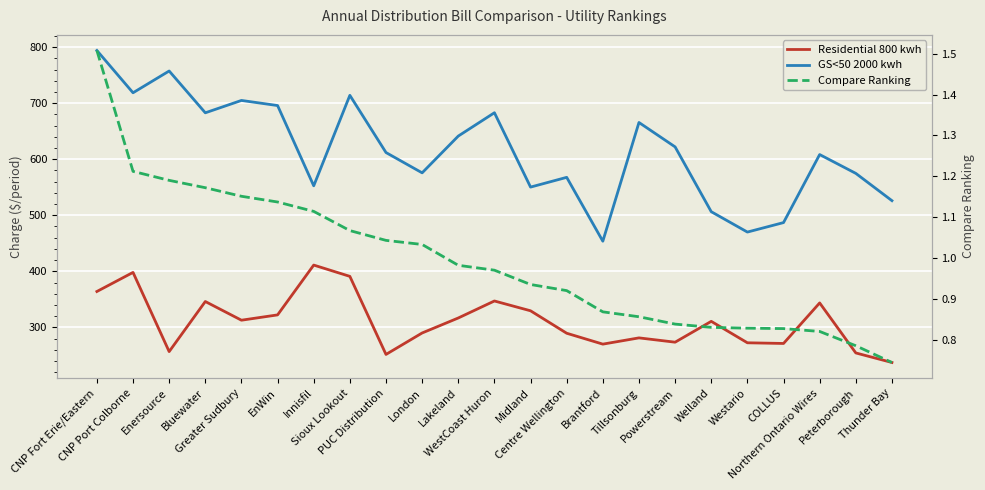

Between Greater Sudbury and Centre Wellington, which series saw the biggest shift?

GS<50 2000 kwh